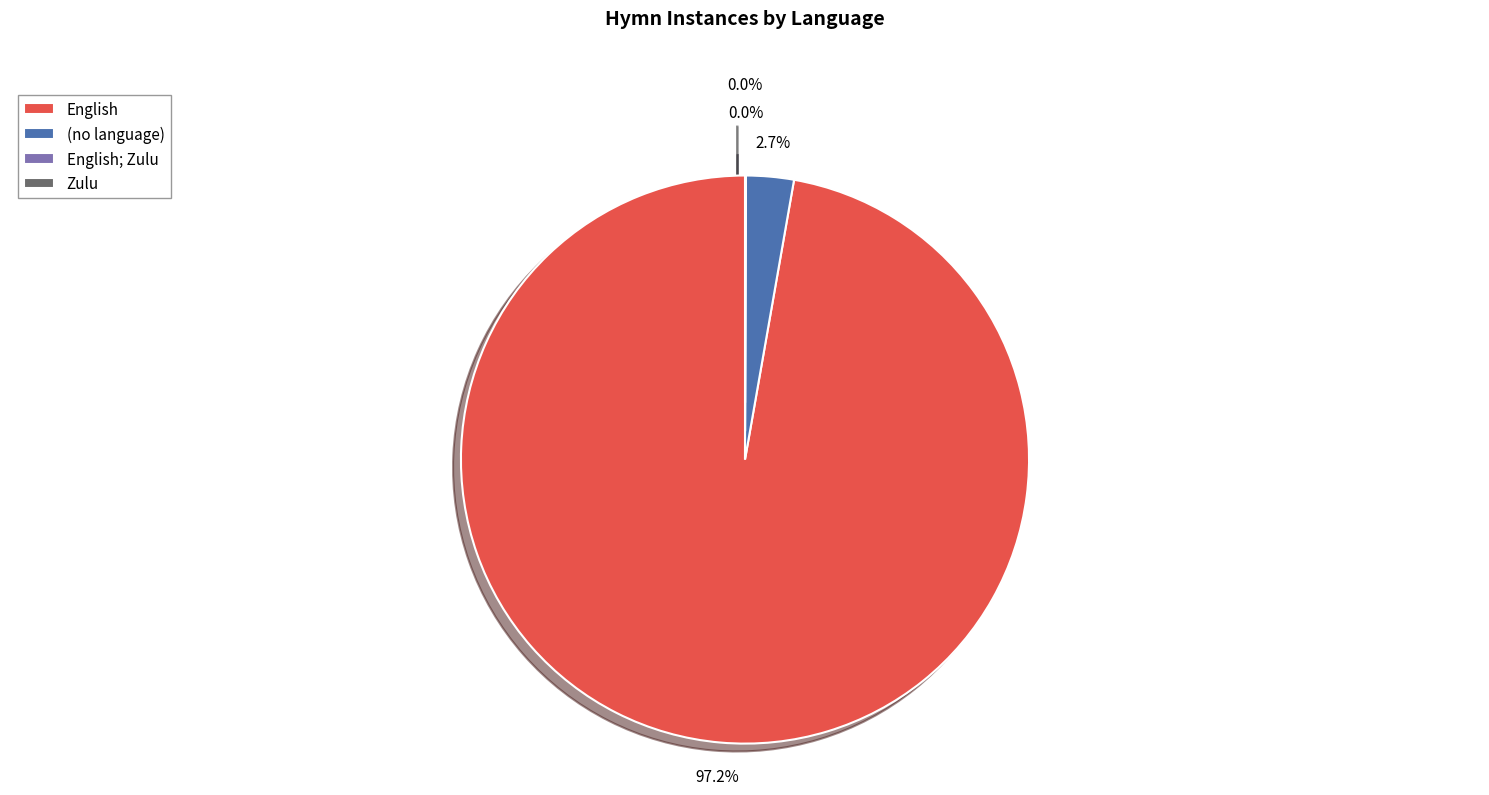

What is the largest slice in the pie chart?

English